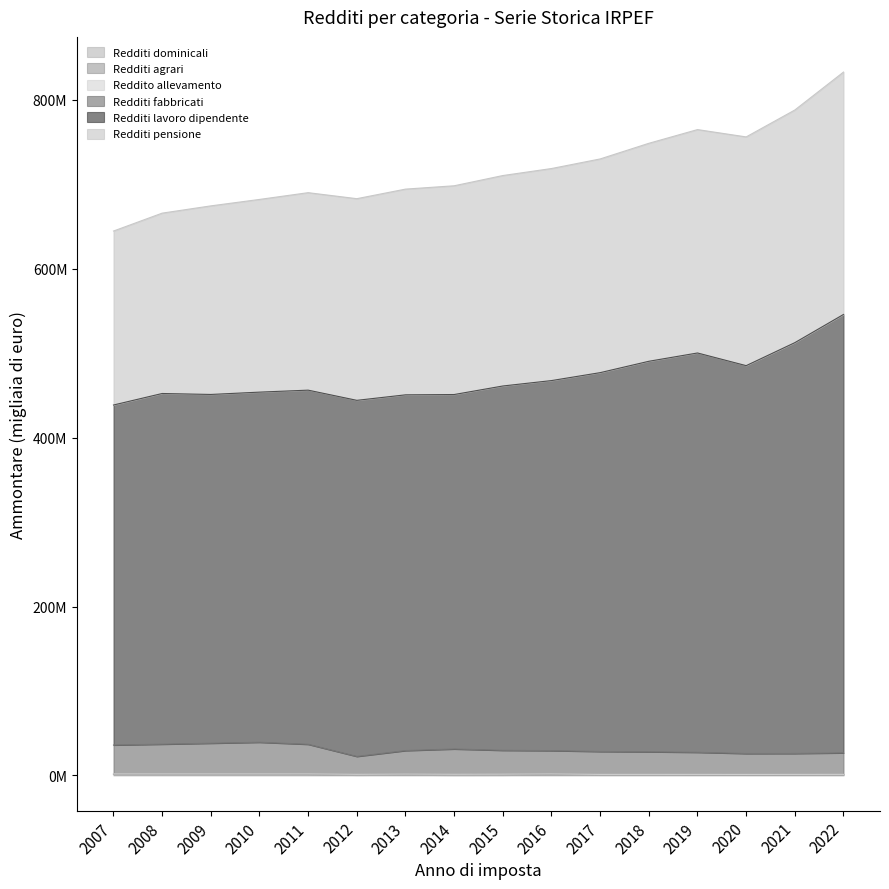

True or false: Redditi dominicali has a value of 631355.0 at 2017.

True